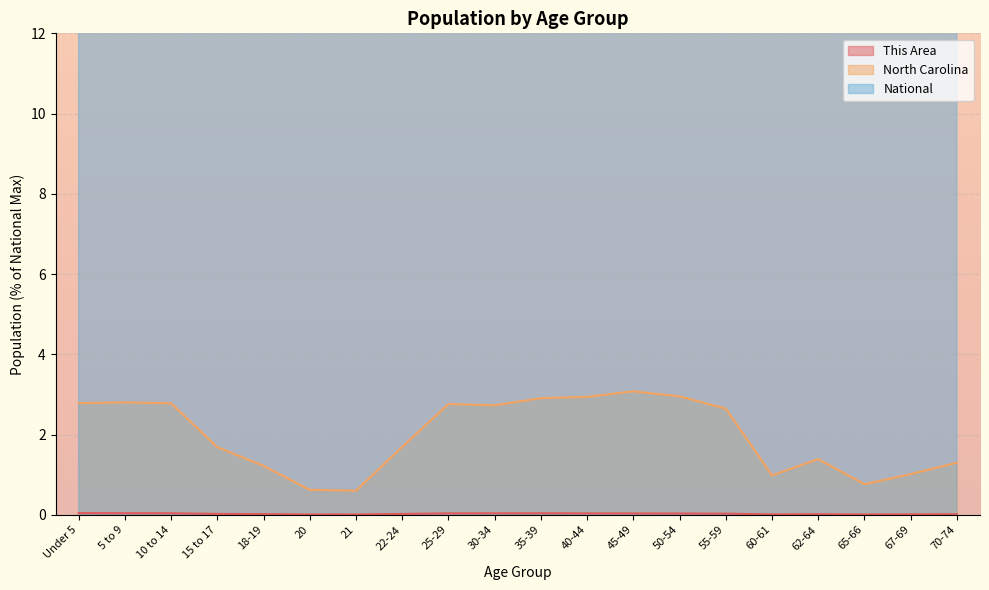

What are all the series names shown in the legend?

This Area, North Carolina, National